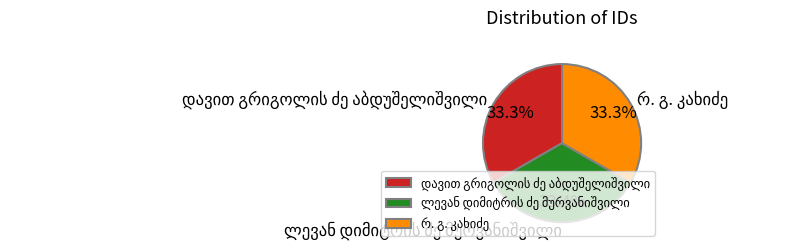

Is there a majority slice in this chart?

No